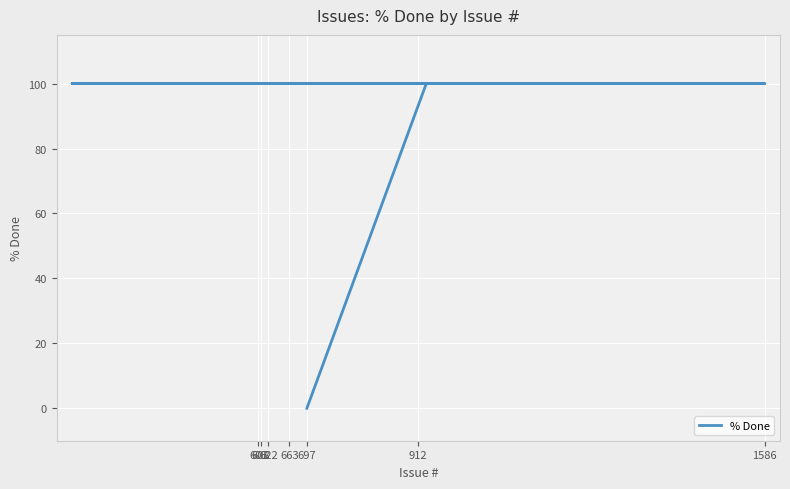

True or false: there are more than 2 points higher than both neighbors.

False